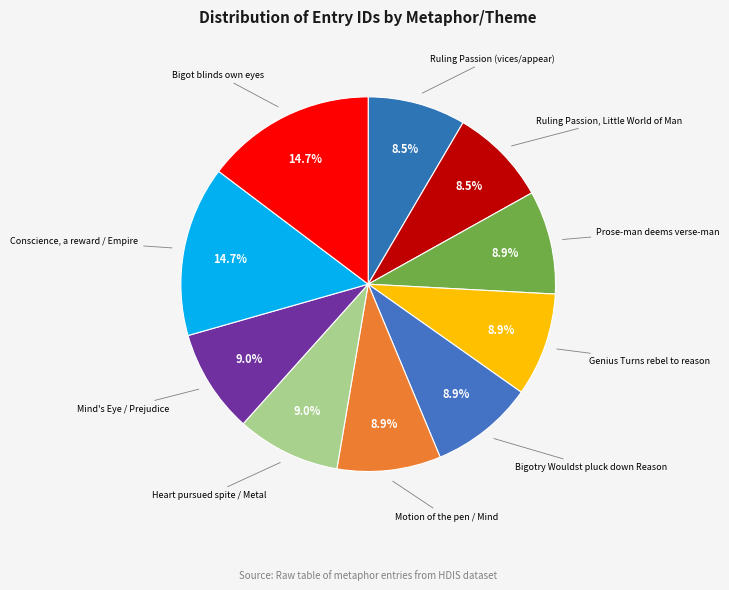

Combined, do Ruling Passion, Little World of Man and Conscience, a reward / Empire account for over 50%?

No